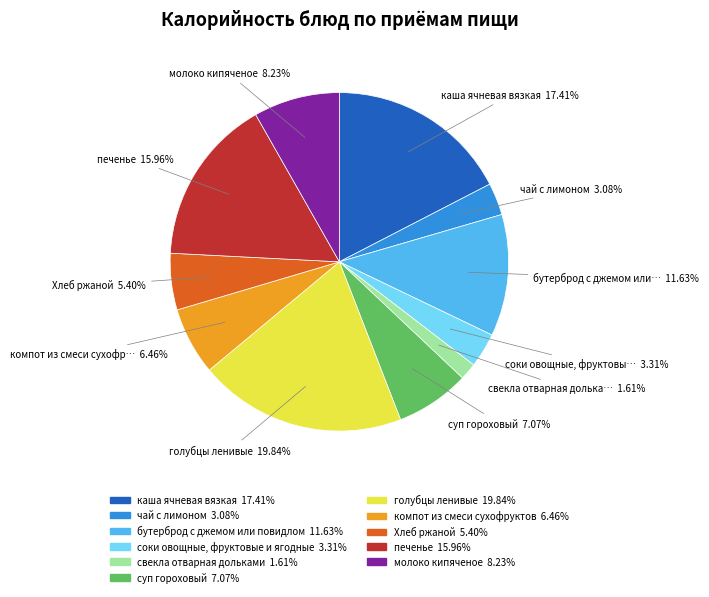

Rank the categories by value from highest to lowest.

голубцы ленивые, каша ячневая вязкая, печенье, бутерброд с джемом или повидлом, молоко кипяченое, суп гороховый, компот из смеси сухофруктов, Хлеб ржаной, соки овощные, фруктовые и ягодные, чай с лимоном, свекла отварная дольками